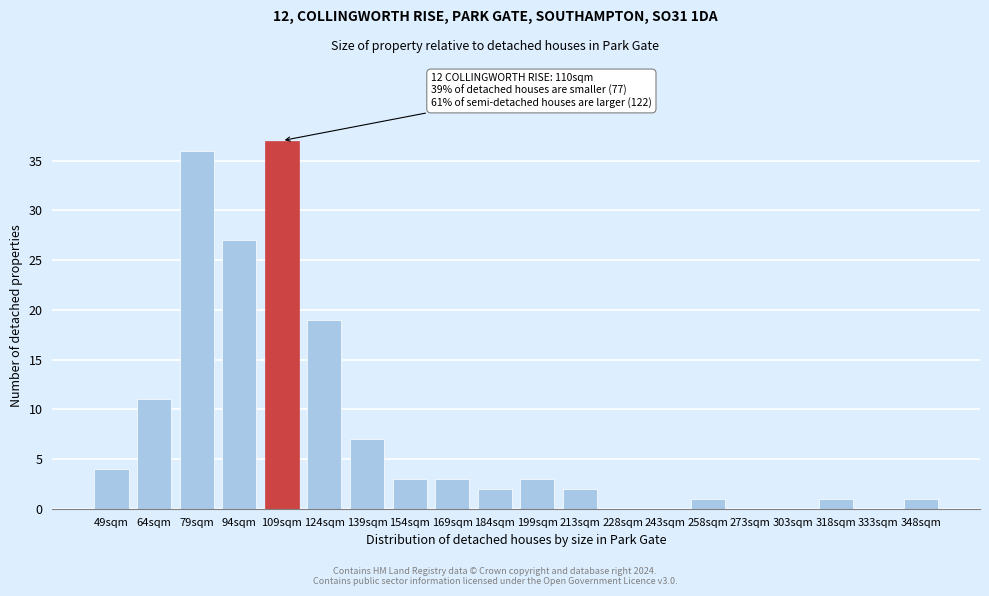

Reading right to left, extract all data points from this chart.

348sqm=1	333sqm=0	318sqm=1	303sqm=0	273sqm=0	258sqm=1	243sqm=0	228sqm=0	213sqm=2	199sqm=3	184sqm=2	169sqm=3	154sqm=3	139sqm=7	124sqm=19	109sqm=37	94sqm=27	79sqm=36	64sqm=11	49sqm=4